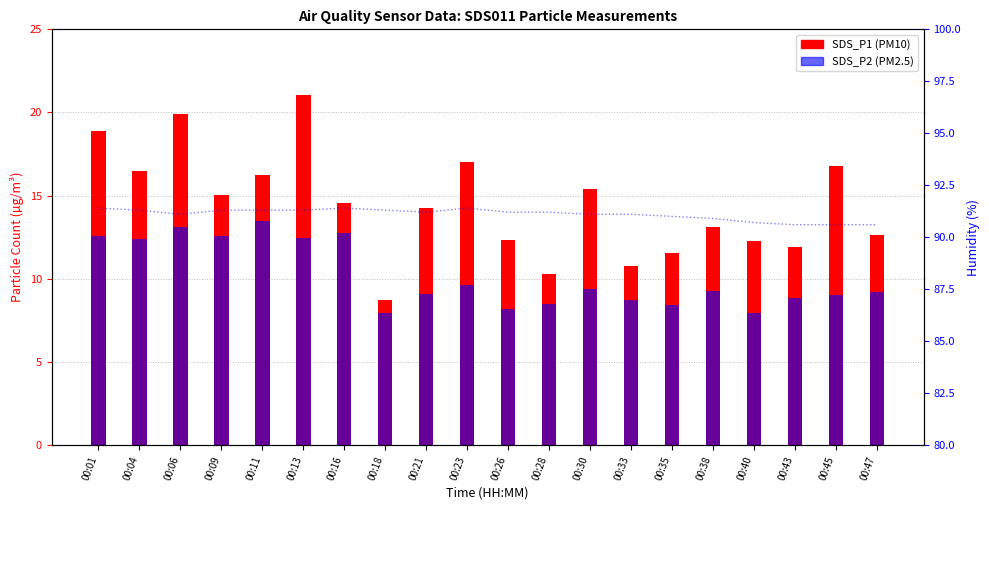

Rank the categories by Humidity value from lowest to highest.

00:43, 00:45, 00:47, 00:40, 00:38, 00:35, 00:06, 00:30, 00:33, 00:21, 00:26, 00:28, 00:04, 00:09, 00:11, 00:13, 00:18, 00:01, 00:16, 00:23